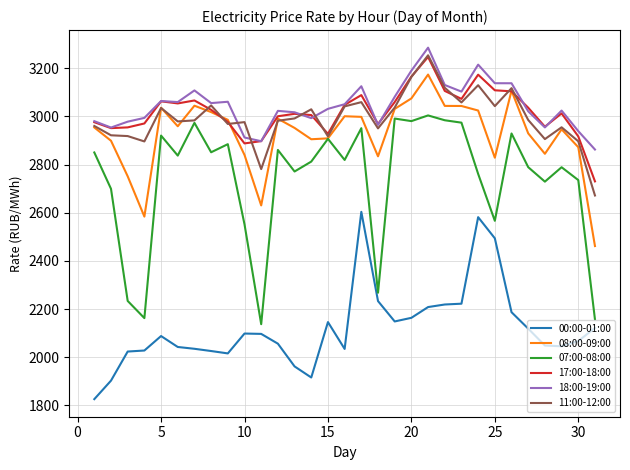

Which series has the widest spread of values?

07:00-08:00